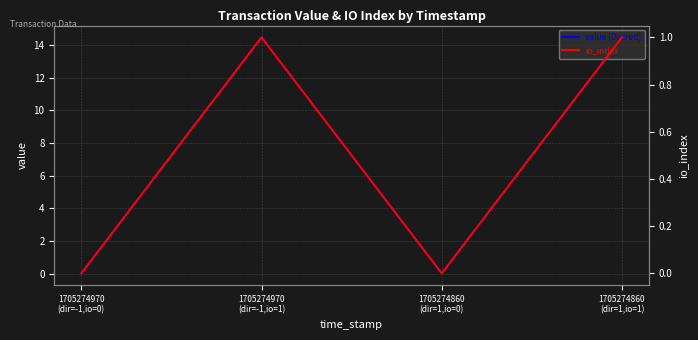

Where is the first local maximum for io_index?

1705274970
(dir=-1,io=1)